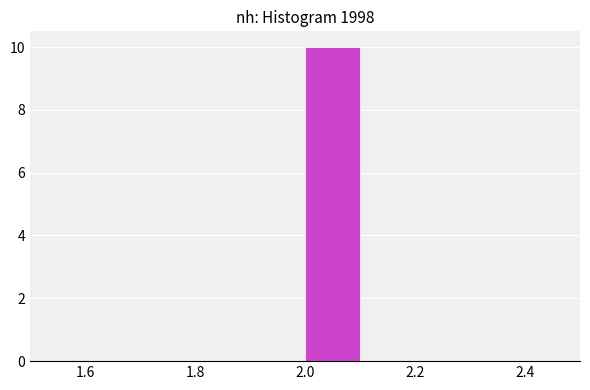

Reading left to right, transcribe this chart: for each bar, give the range it covers on the x-axis and its height. The values are not printed on the chart, so give them approximately, as read against the axis.

1.5 to 1.6: 0
1.6 to 1.7: 0
1.7 to 1.8: 0
1.8 to 1.9: 0
1.9 to 2.0: 0
2.0 to 2.1: 10
2.1 to 2.2: 0
2.2 to 2.3: 0
2.3 to 2.4: 0
2.4 to 2.5: 0